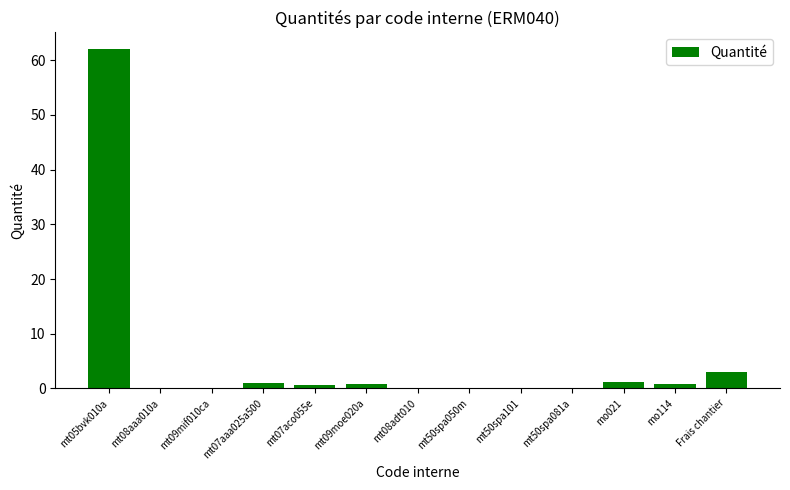

Where is the data nearest to the value 31?

Frais chantier